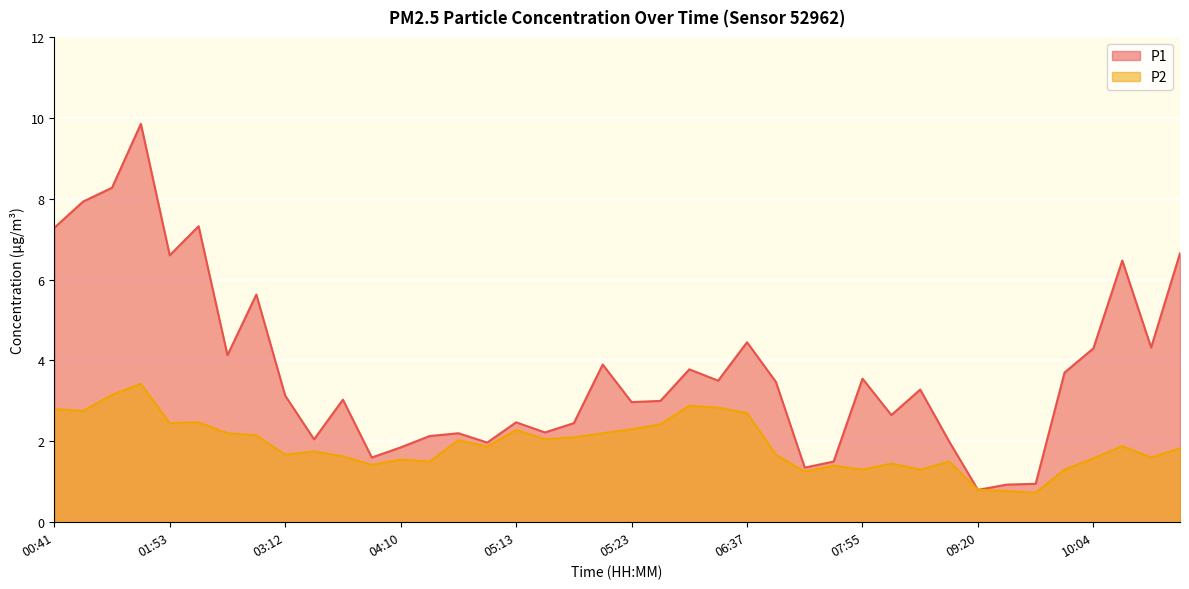

Which series has the widest spread of values?

P1